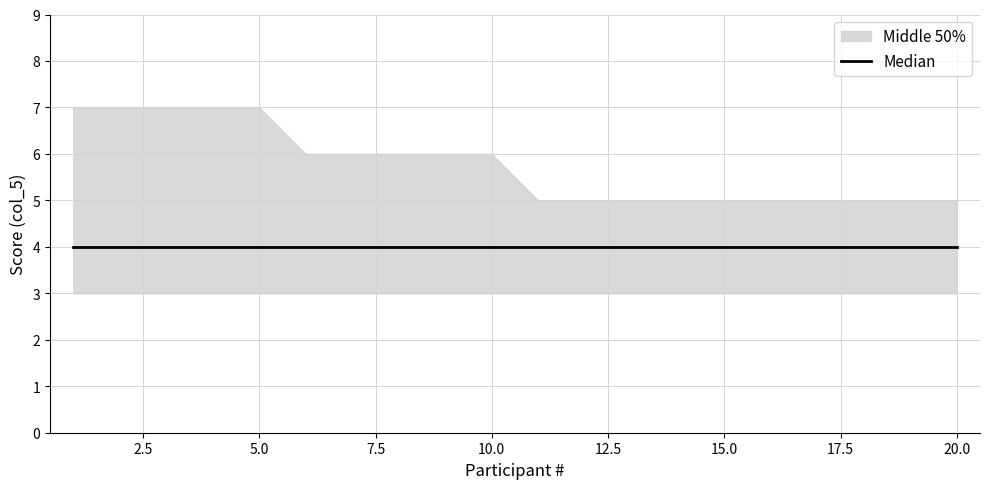

Reading left to right, list all the values displayed in this chart.

Победитель: 1=7	2=7	3=7	4=7	5=7	6=6	7=6	8=6	9=6	10=6	11=5	12=5	13=5	14=5	15=5	16=5	17=5	18=5	19=5	20=5
Призер: 1=4	2=4	3=4	4=4	5=4	6=4	7=4	8=4	9=4	10=4	11=4	12=4	13=4	14=4	15=4	16=4	17=4	18=4	19=4	20=4
участник: 1=3	2=3	3=3	4=3	5=3	6=3	7=3	8=3	9=3	10=3	11=3	12=3	13=3	14=3	15=3	16=3	17=3	18=3	19=3	20=3